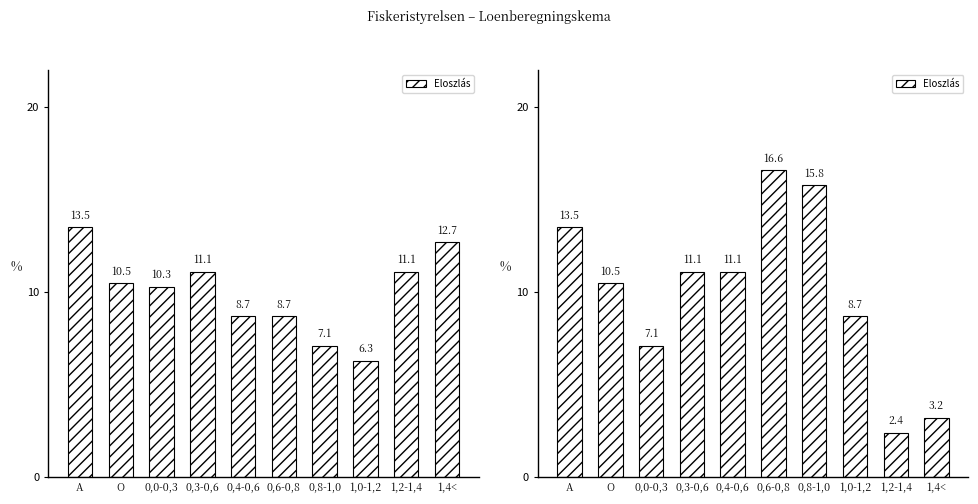

Rank the categories by value from highest to lowest.

0,6-0,8, 0,8-1,0, A, 0,3-0,6, 0,4-0,6, O, 1,0-1,2, 0,0-0,3, 1,4<, 1,2-1,4